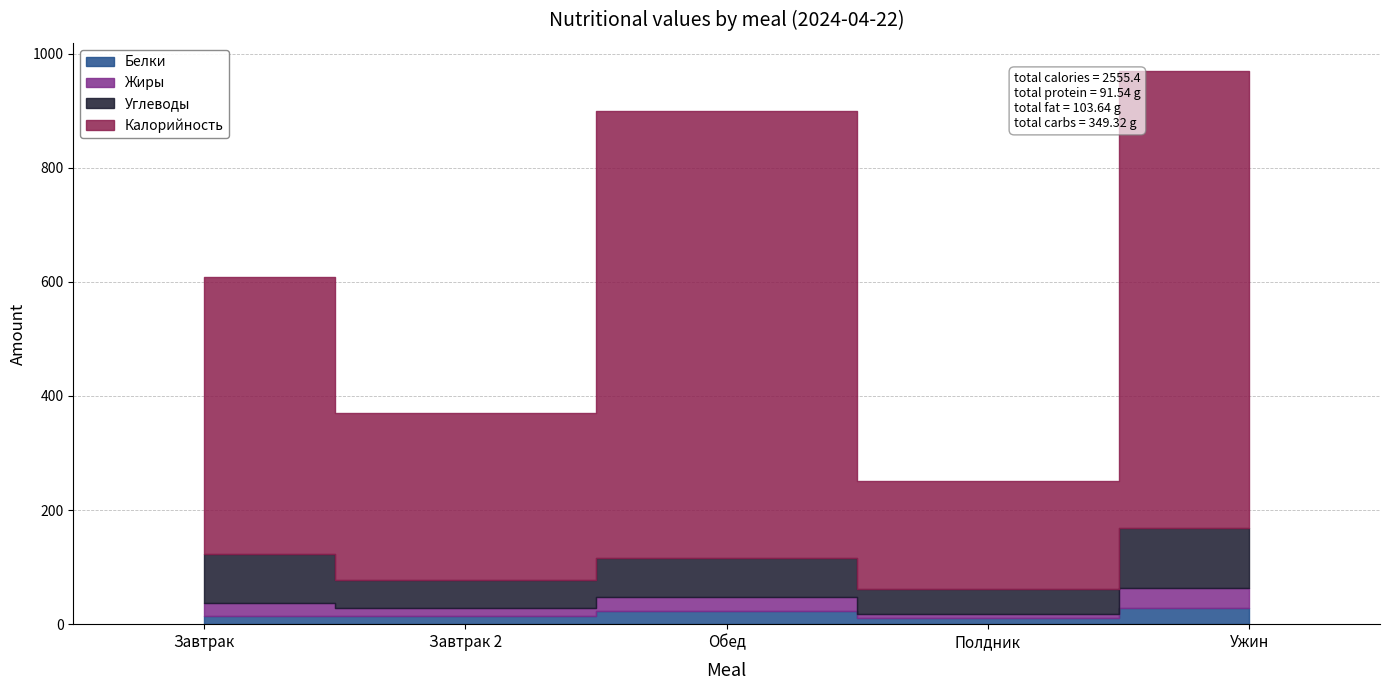

At how many categories does at least one series exceed 681?

2